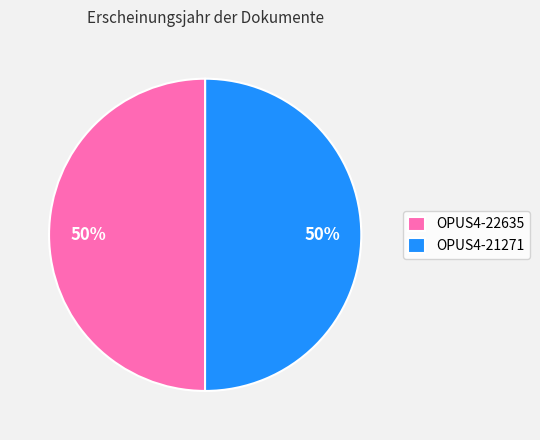

The OPUS4-21271 slice represents 63% of the pie. True or false?

False